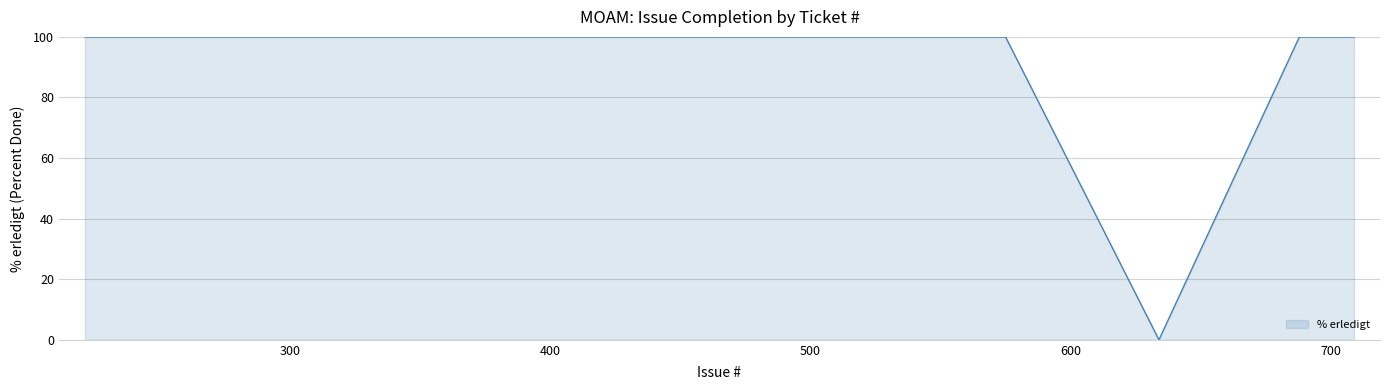

What is the difference between the maximum and minimum values?

100